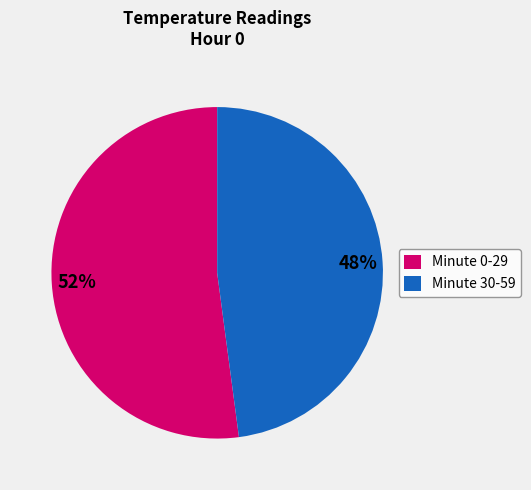

Do Minute 30-59 and Minute 0-29 together represent more than half of the pie?

Yes